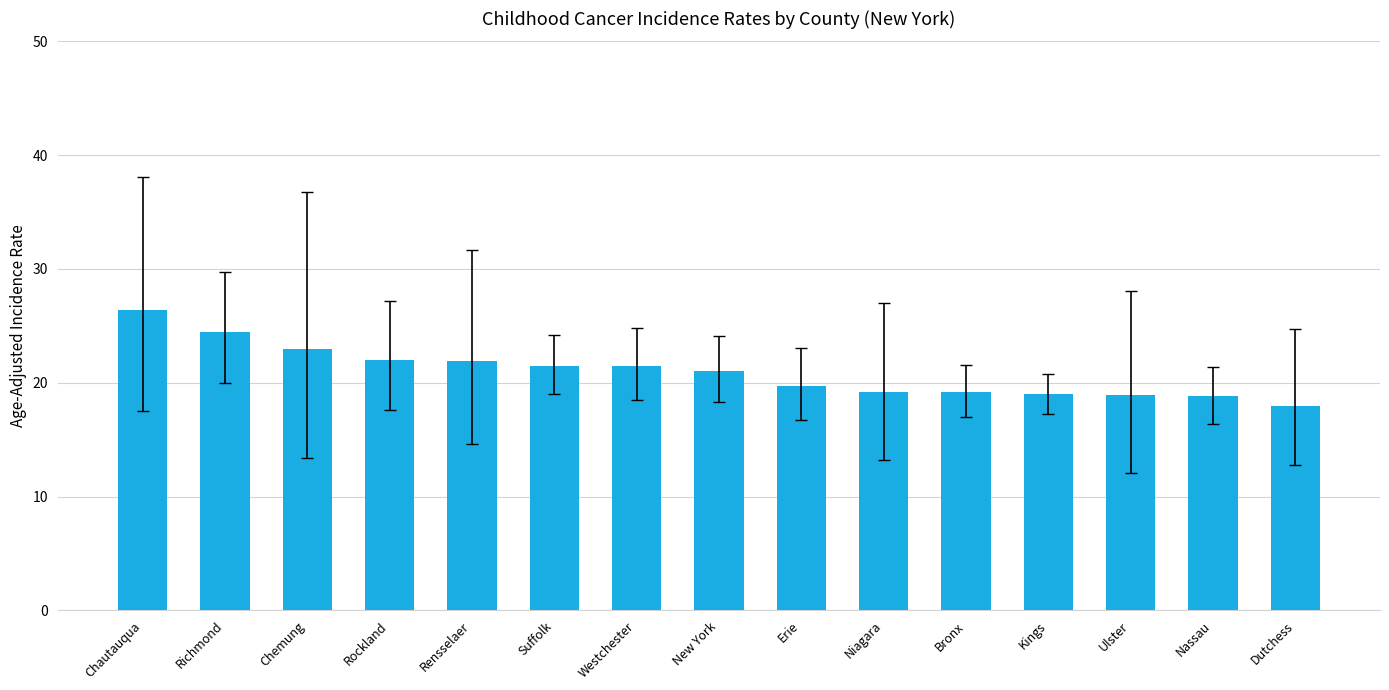

What is the label of the 14th bar from the left?

Nassau